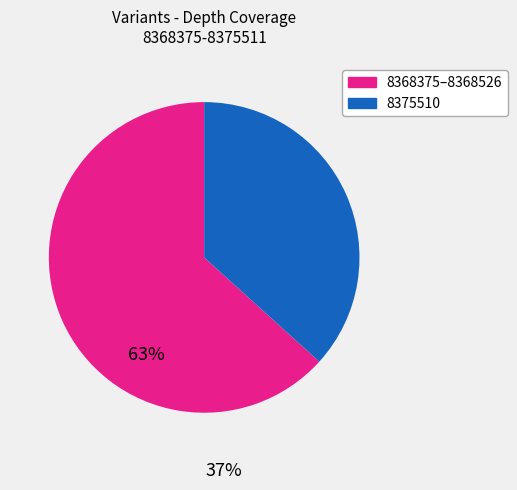

Does any single category account for the majority?

Yes